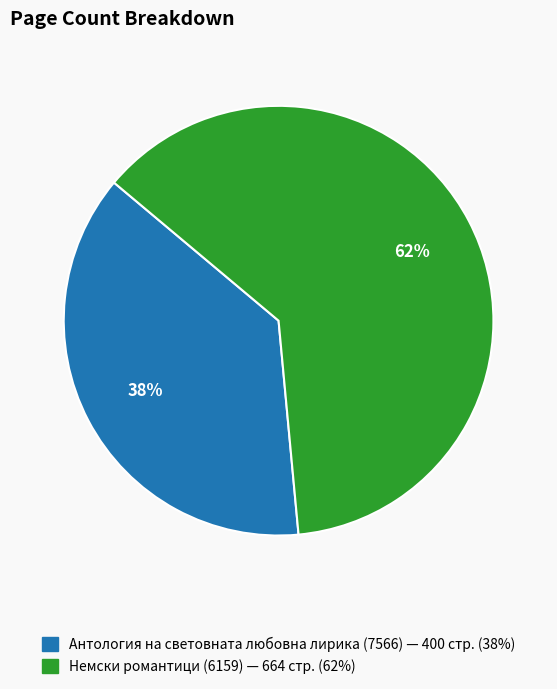

How many slices are in this pie chart?

2